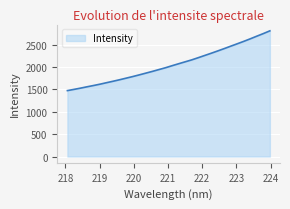

What is the difference between the second highest and minimum values?

1276.3